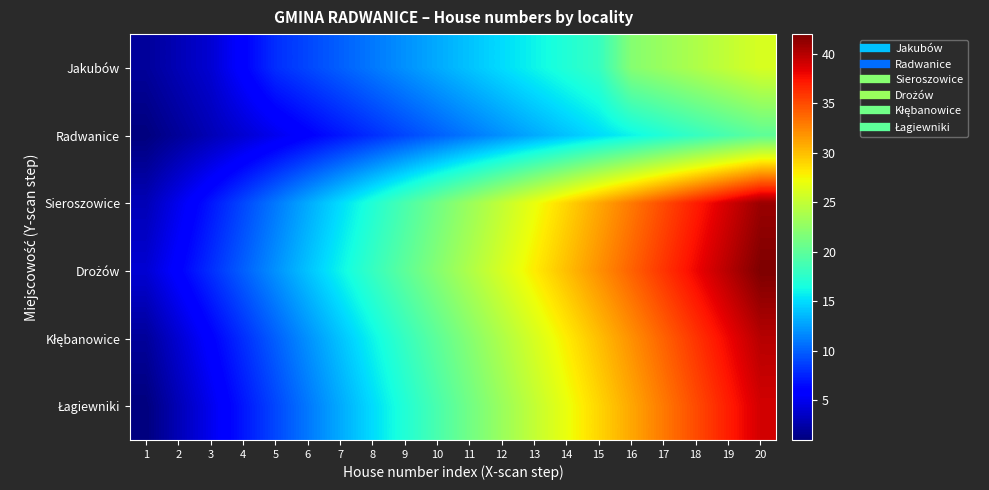

At which category does the chart reach its peak across all series?

20